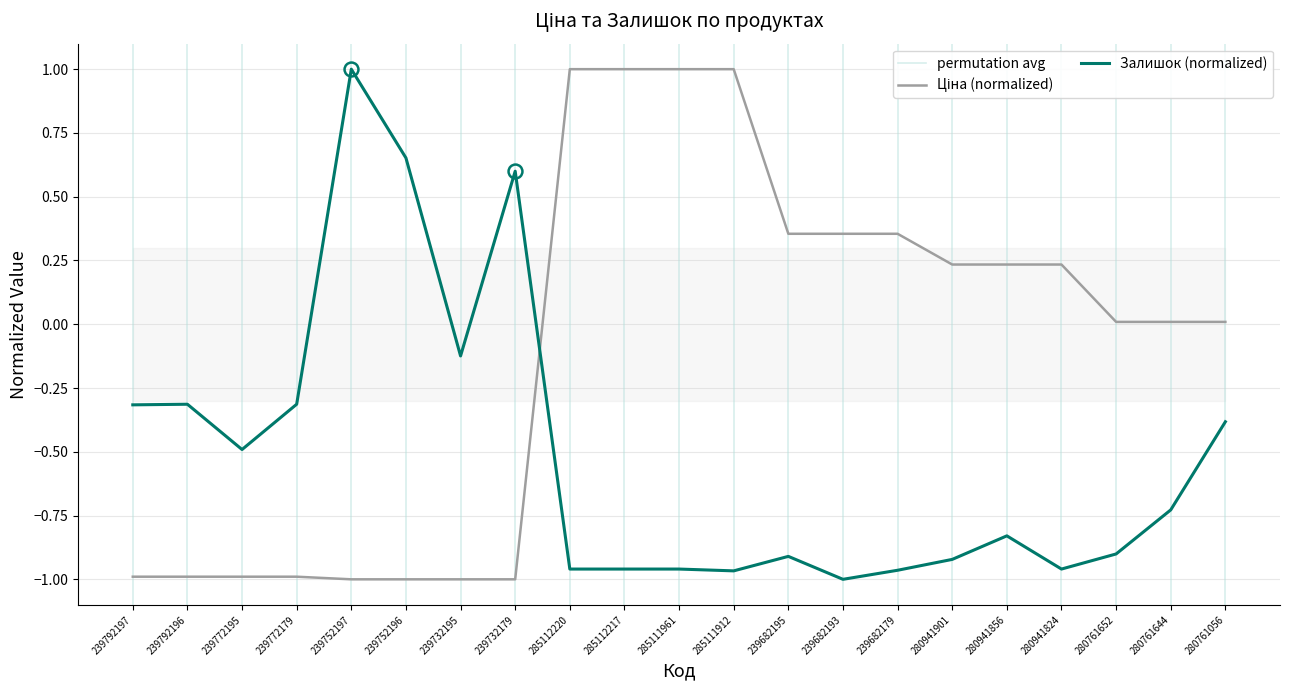

Rank the series by their average value, from highest to lowest.

Ціна, Залишок